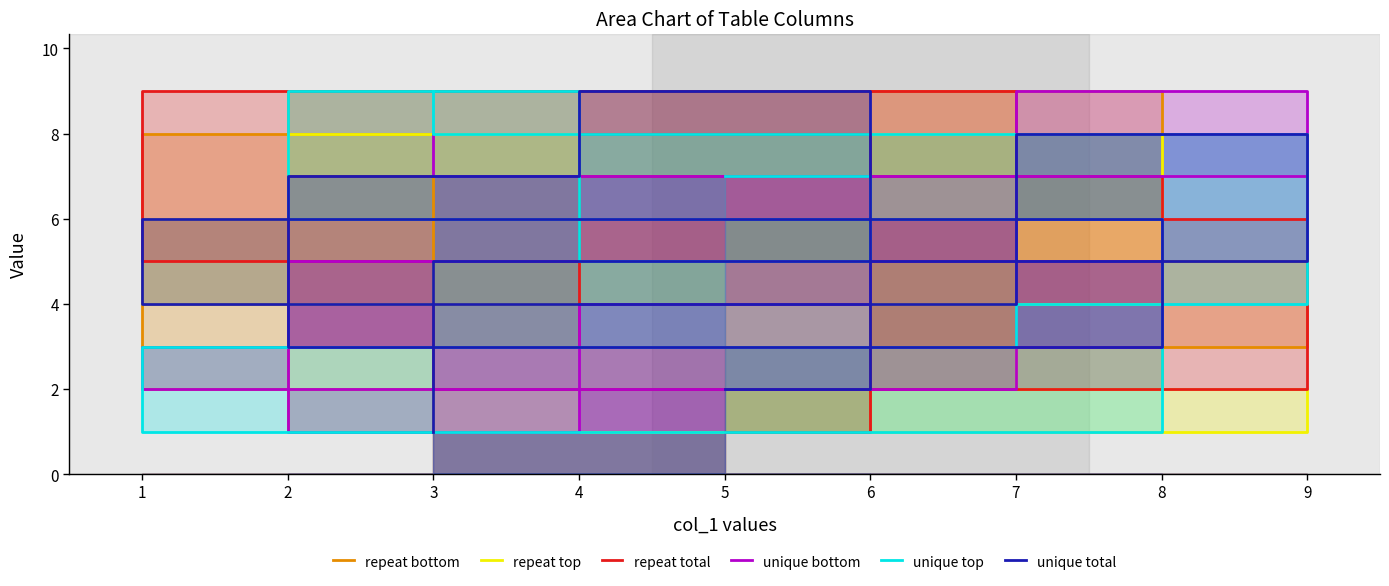

Between 7 and 6, which is larger?

7